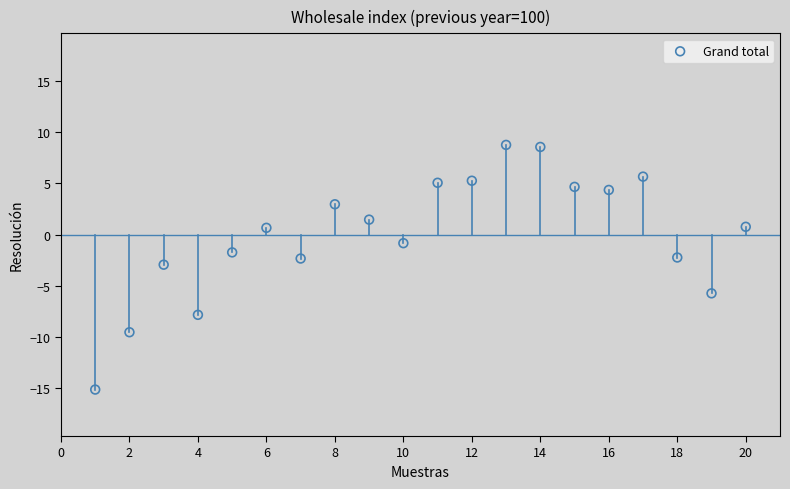

What is the range of X values (max minus min)?

19.0